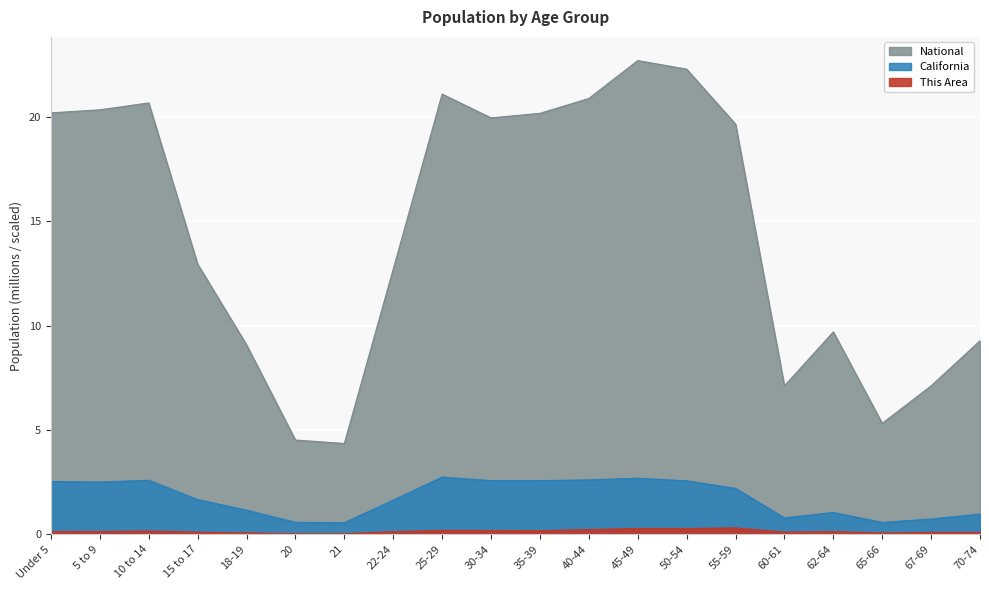

In National, how many points are lower than both neighbors (excluding endpoints)?

4